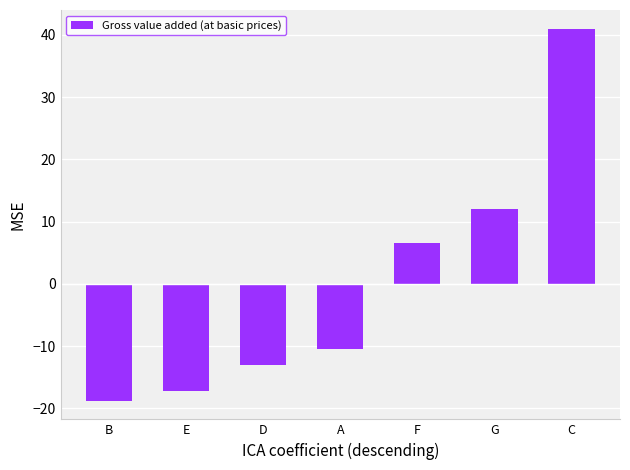

What is the change in value from B to F?

+25.3